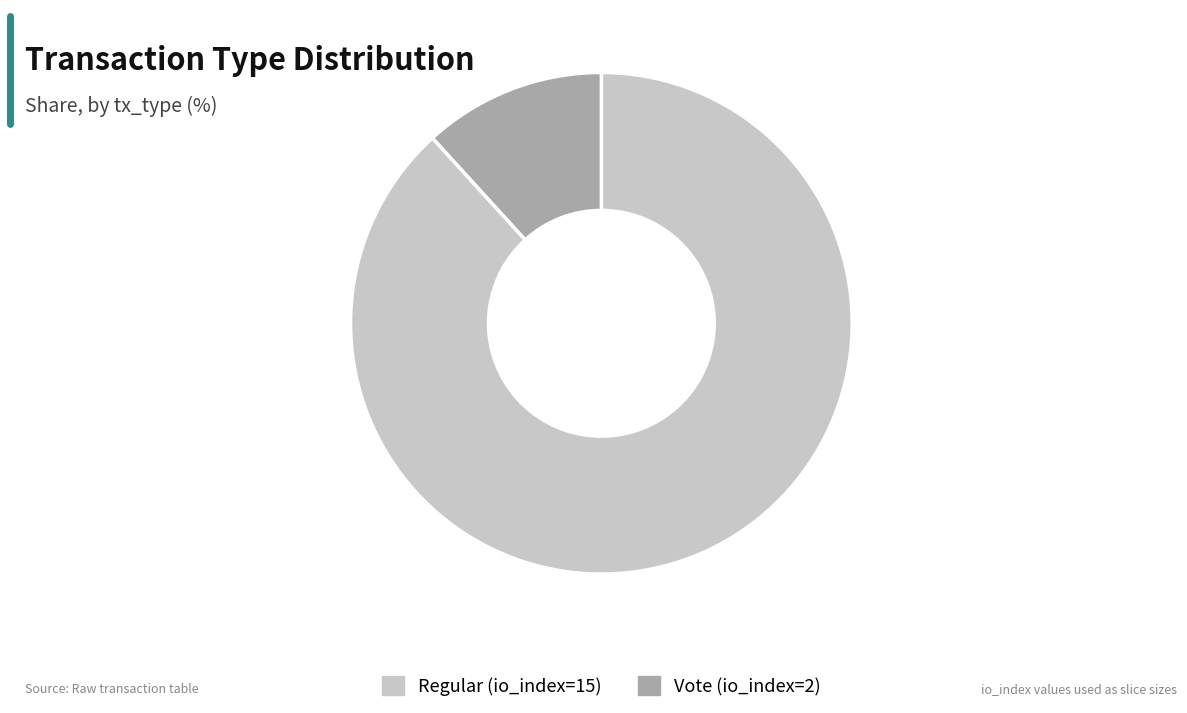

Rank the categories by value from lowest to highest.

Vote (io_index=2), Regular (io_index=15)